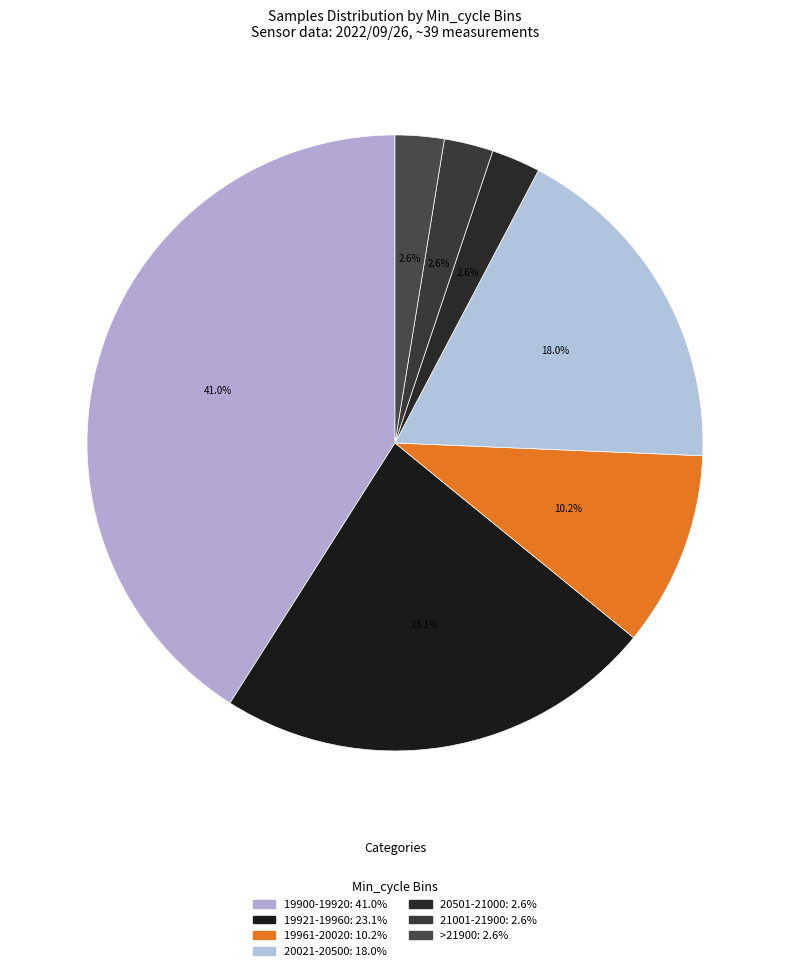

How many segments does this pie chart have?

7